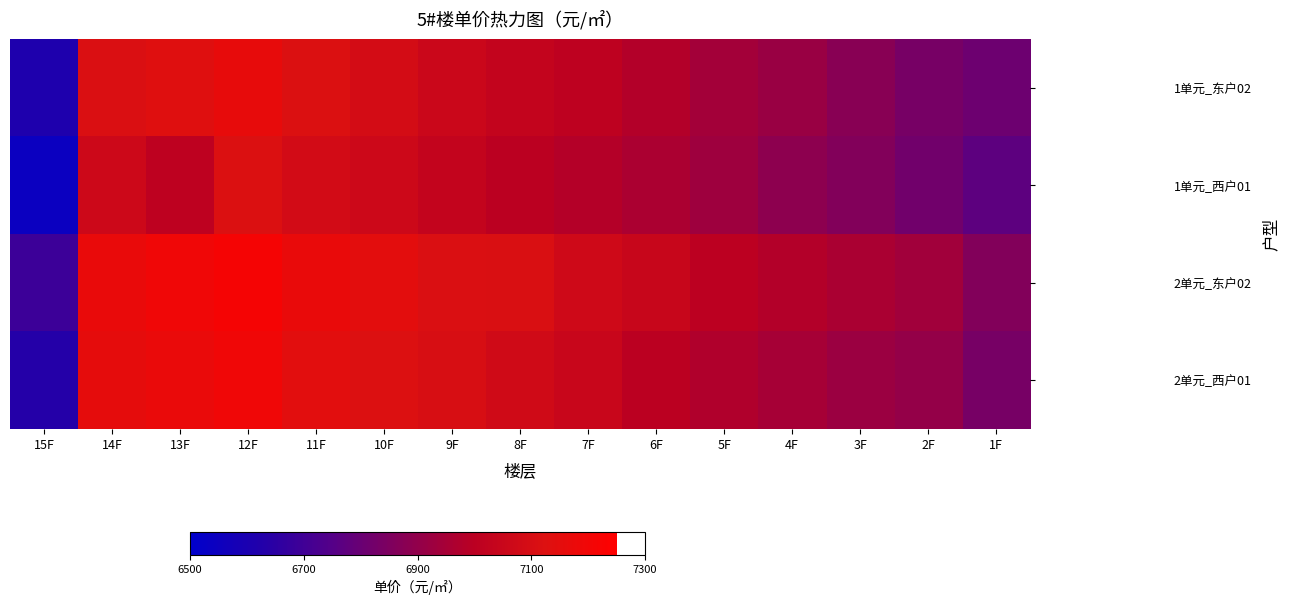

Which series has the widest spread of values?

1单元_西户01